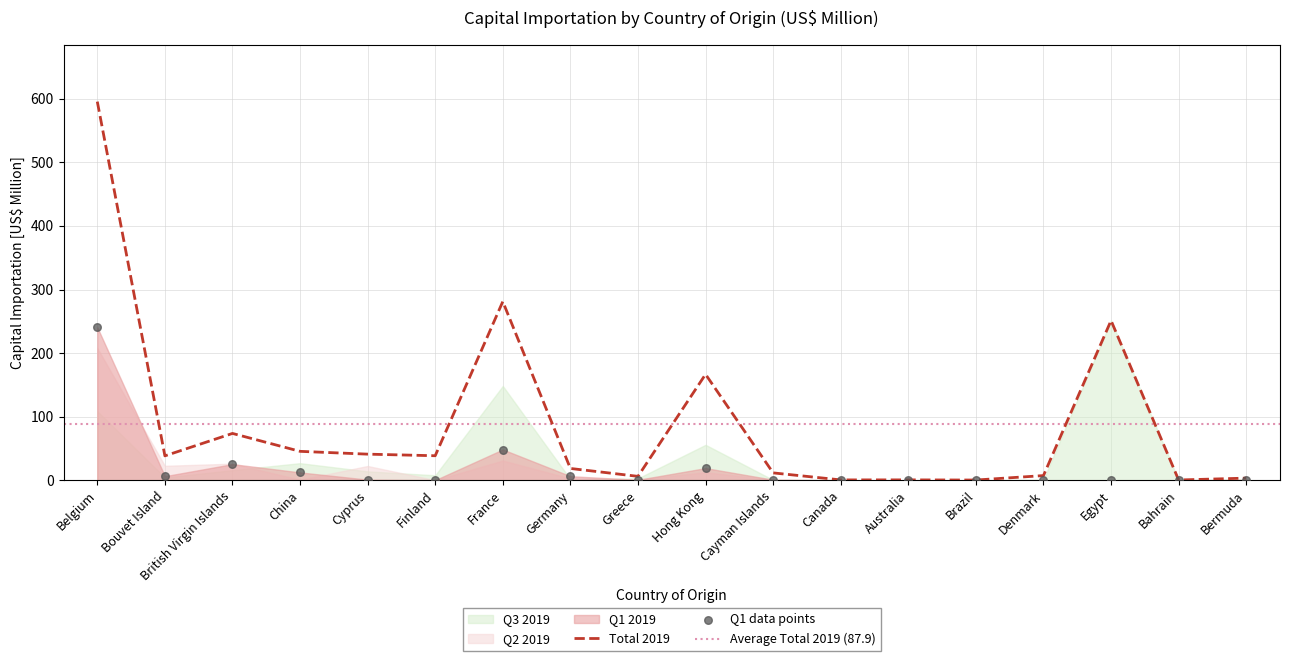

Is the value of Q1 2019 at Canada greater than the value of Total 2019 at Hong Kong?

No